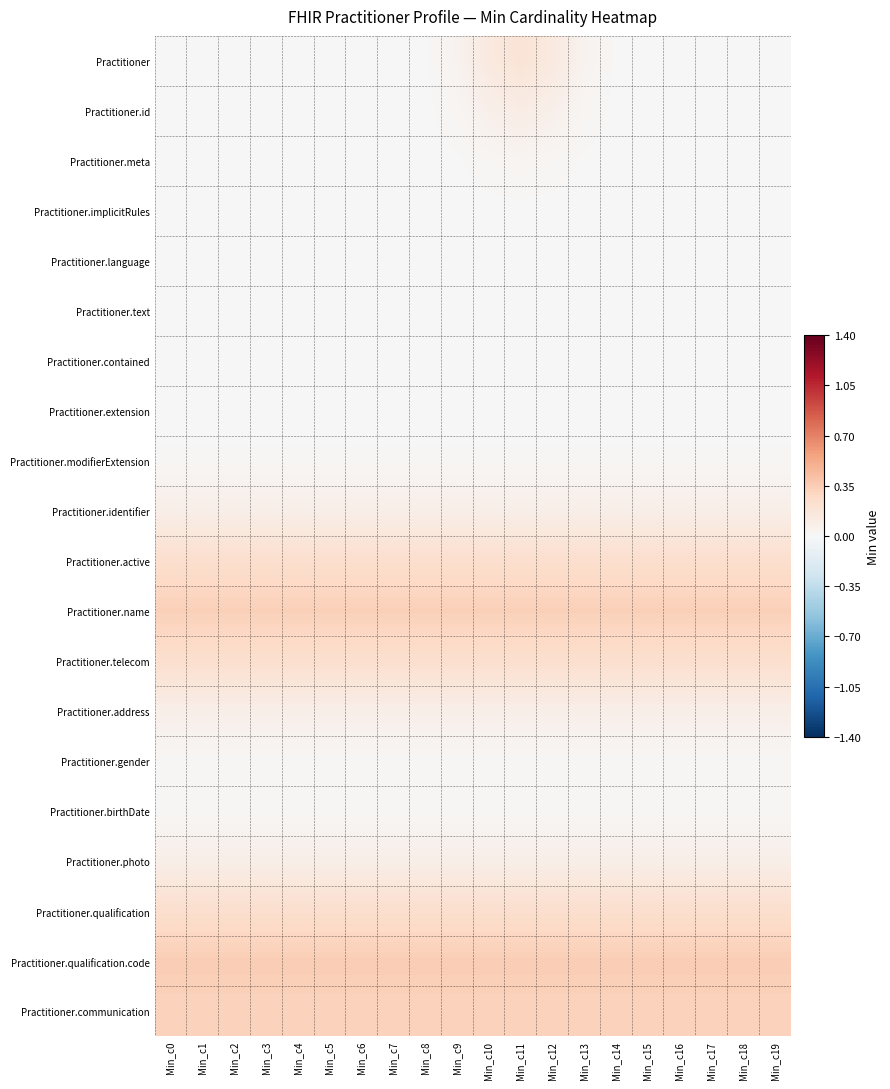

List the series in order of their peak value, highest first.

Practitioner.qualification.code, Practitioner.name, Practitioner.communication, Practitioner.qualification, Practitioner.active, Practitioner.telecom, Practitioner, Practitioner.id, Practitioner.photo, Practitioner.address, Practitioner.identifier, Practitioner.meta, Practitioner.gender, Practitioner.birthDate, Practitioner.modifierExtension, Practitioner.implicitRules, Practitioner.extension, Practitioner.language, Practitioner.contained, Practitioner.text